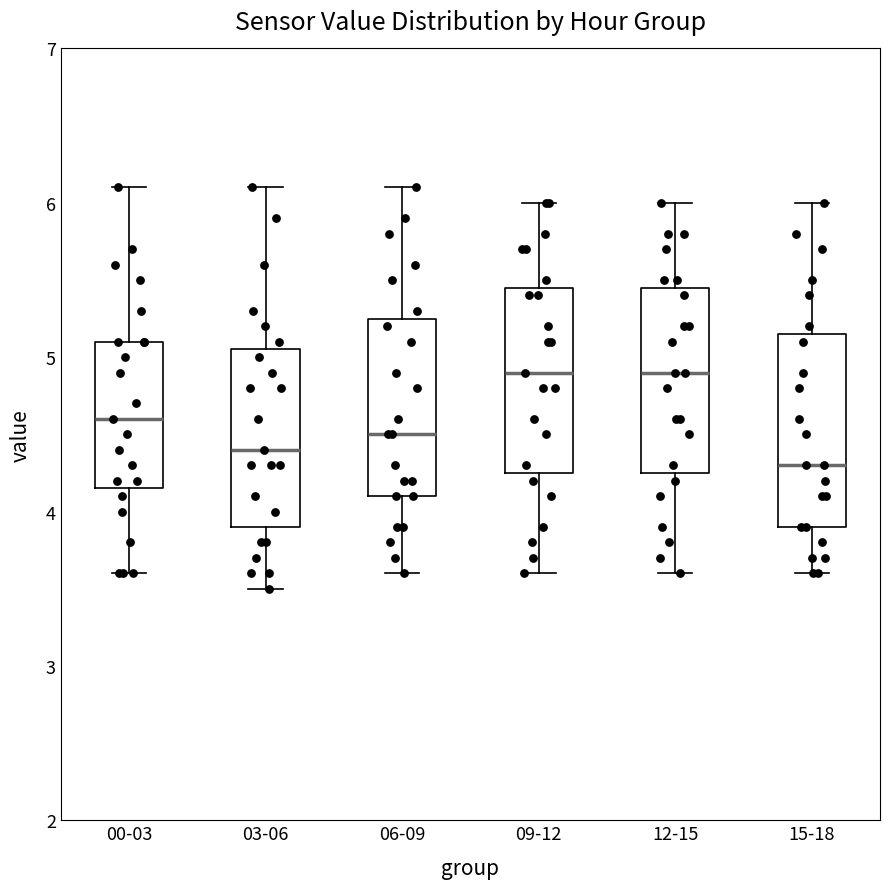

Which box has the lowest median line?

15-18